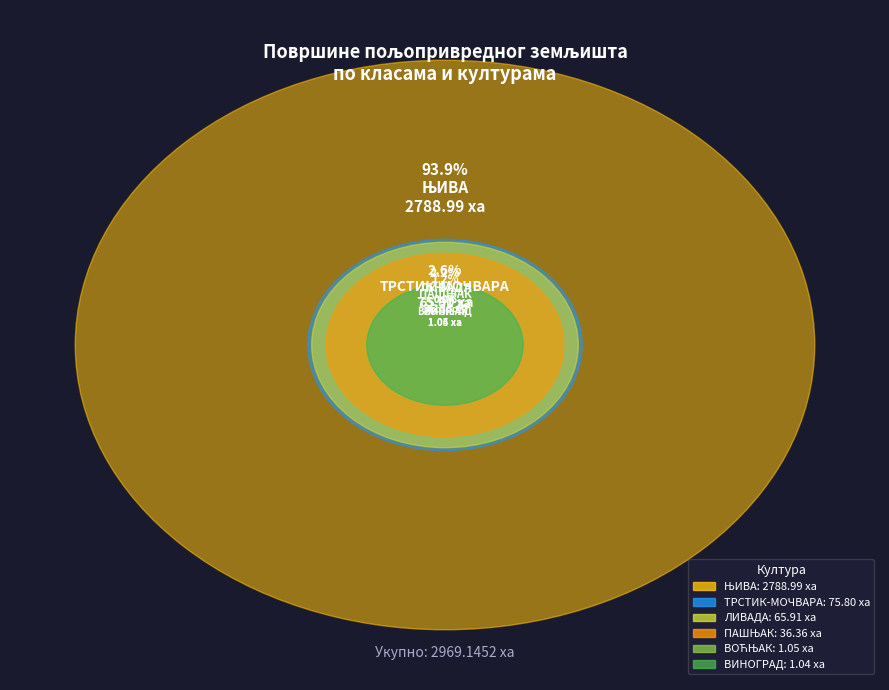

How many slices are in this pie chart?

6